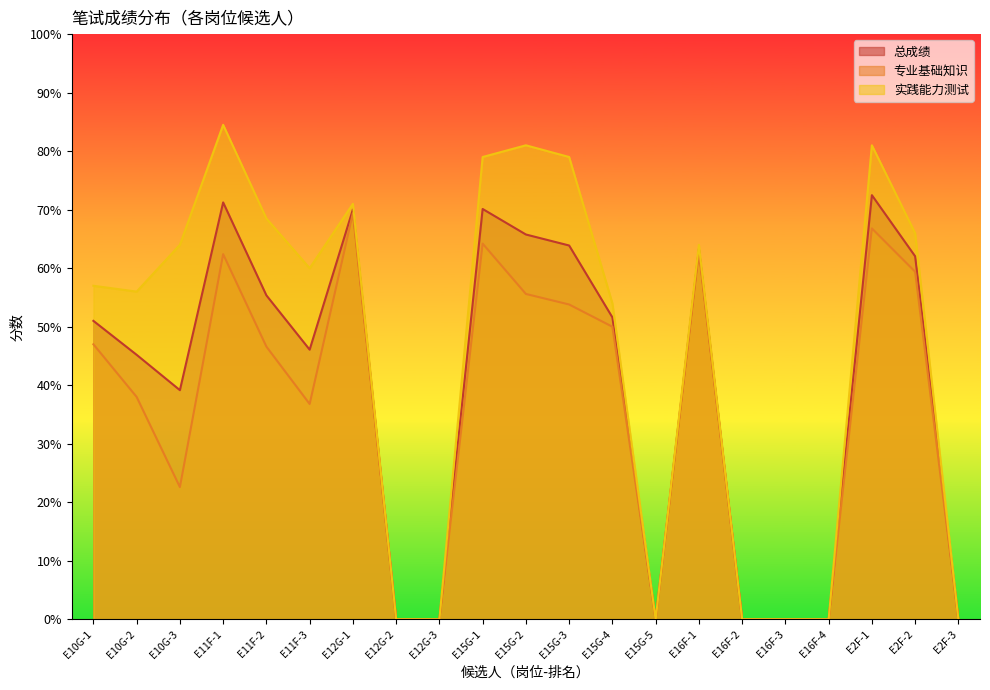

What position from the left is E15G-1?

10